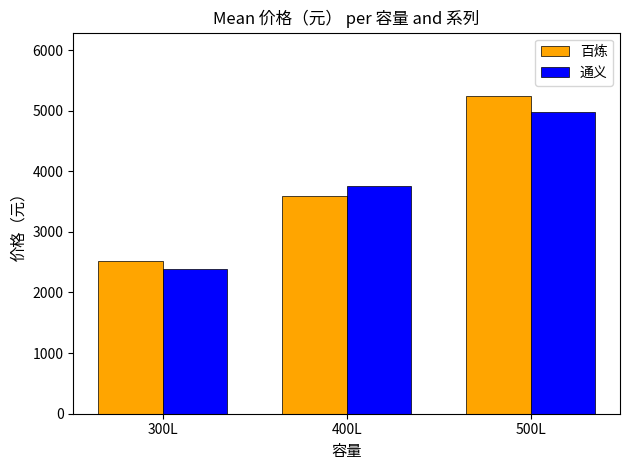

How many distinct data groups are displayed?

2